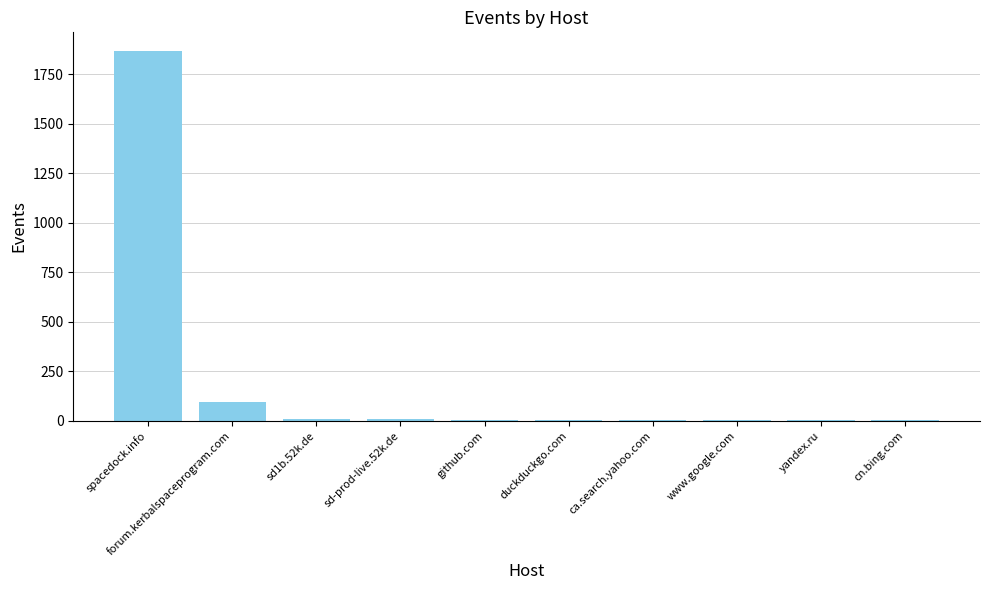

Count the number of categories in the chart.

10